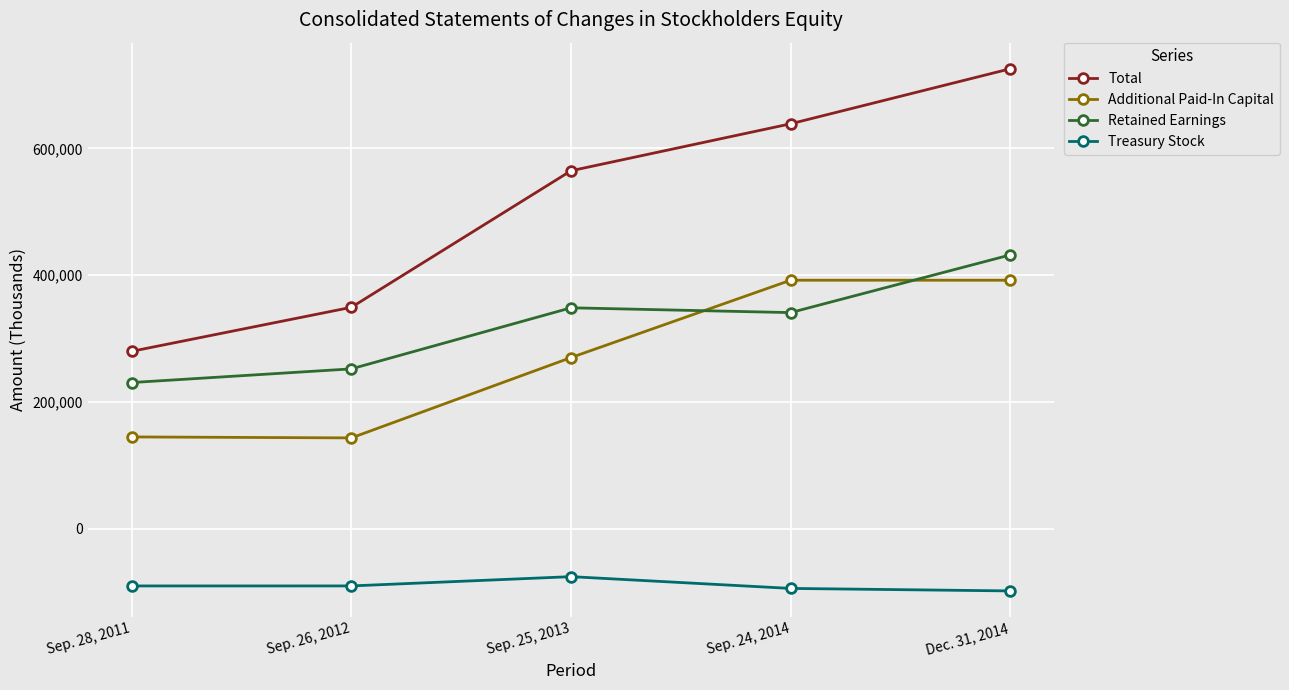

At which category is the sum across all series the highest?

Dec. 31, 2014